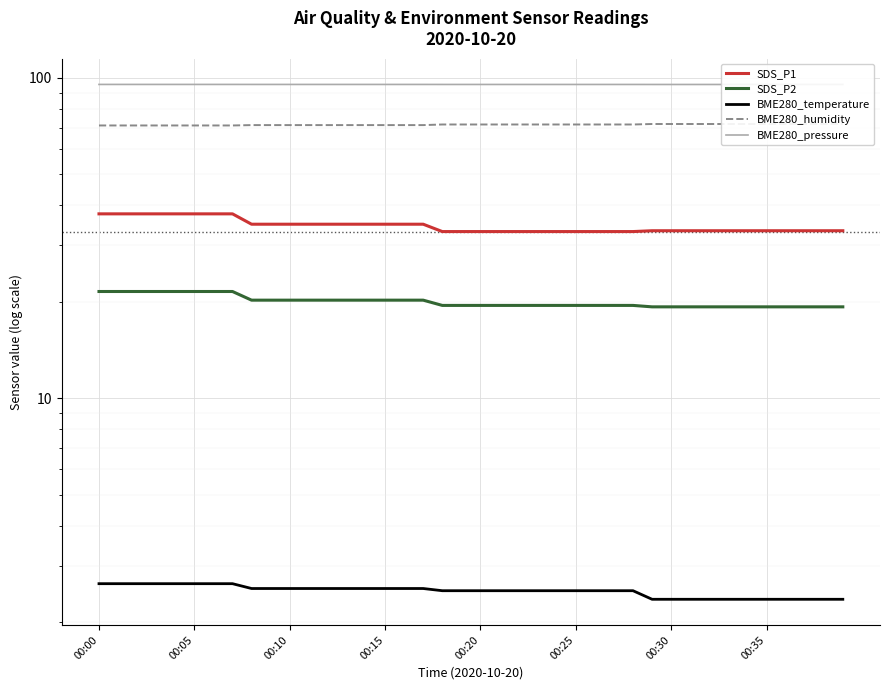

At 00:30, list the series in order from smallest to largest.

BME280_temperature, SDS_P2, SDS_P1, BME280_humidity, BME280_pressure